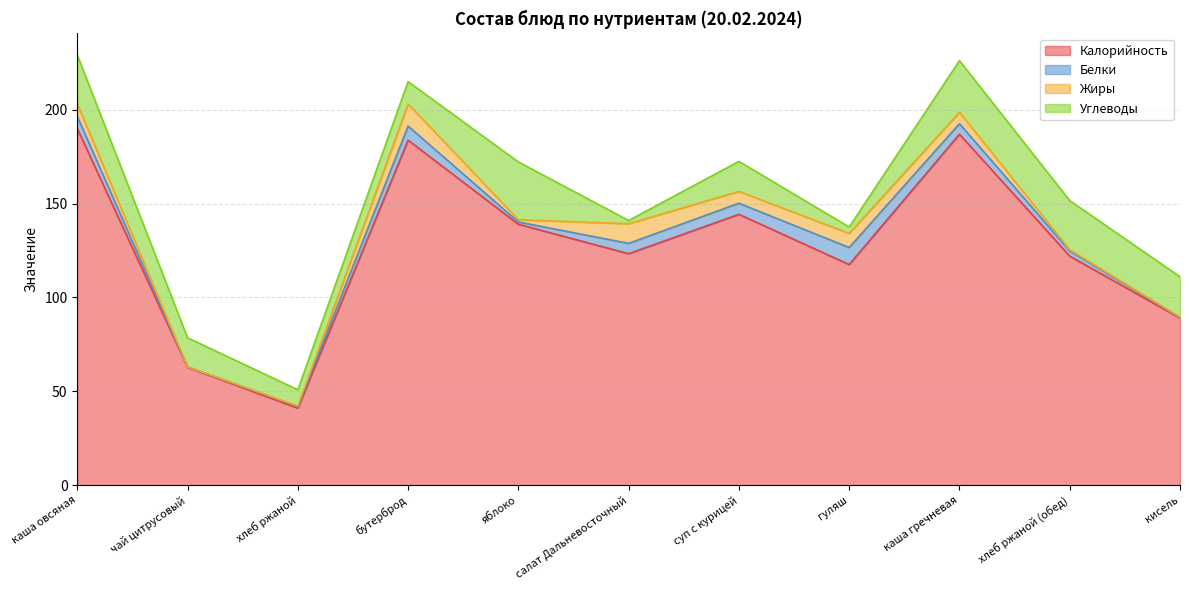

Reading left to right, transcribe all the data shown in this chart.

Калорийность: 190.0	62.8	41.0	183.8	139.0	123.3	144.3	117.5	187.0	122.0	89.0
Белки: 6.5	0.2	0.9	7.5	1.2	5.5	5.9	9.1	5.6	2.8	0.3
Жиры: 6.7	0.0	0.2	11.8	1.2	10.5	6.3	7.5	6.1	0.6	0.2
Углеводы: 26.0	15.5	8.7	11.9	30.8	1.7	16.0	3.4	27.5	26.2	21.5